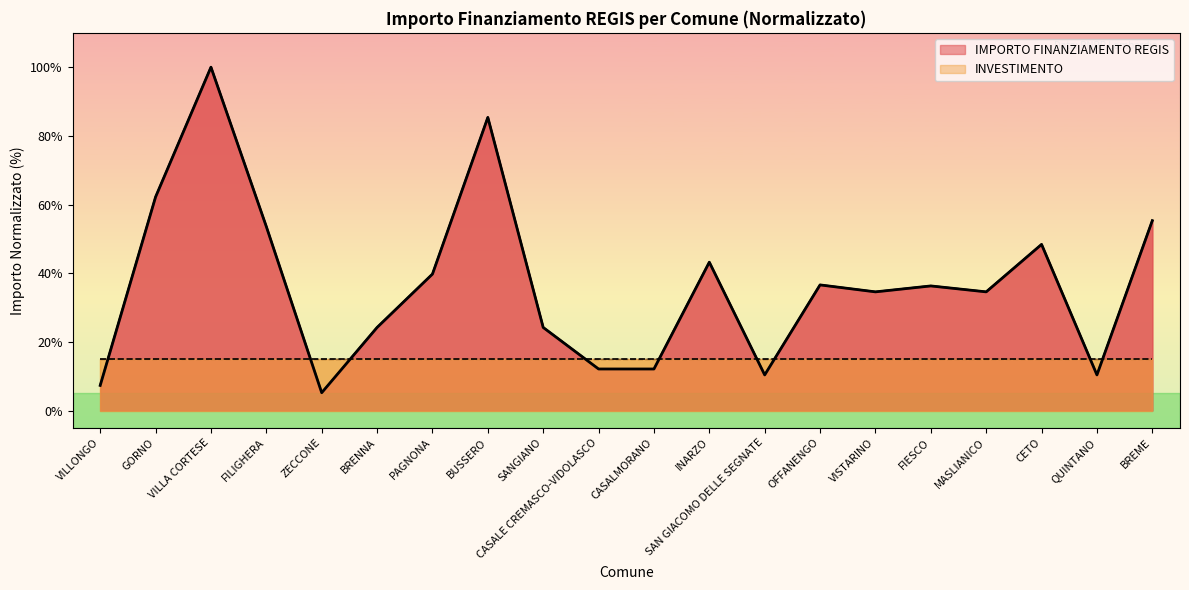

What is the difference between the values at CASALMORANO and BUSSERO?

73.3